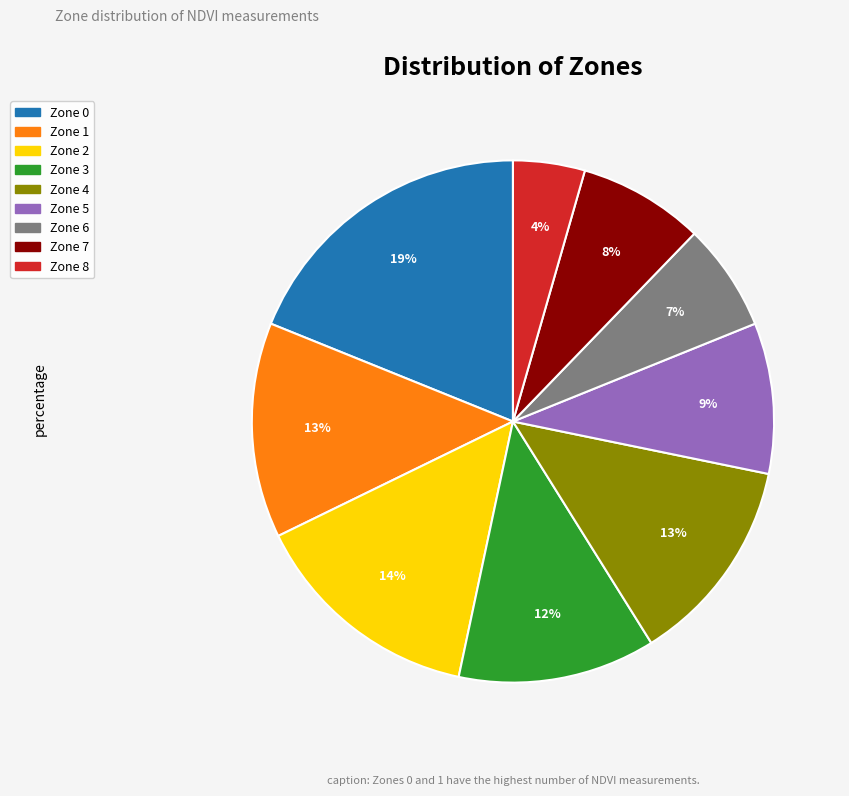

To the nearest percent, what is the average slice percentage?

11%